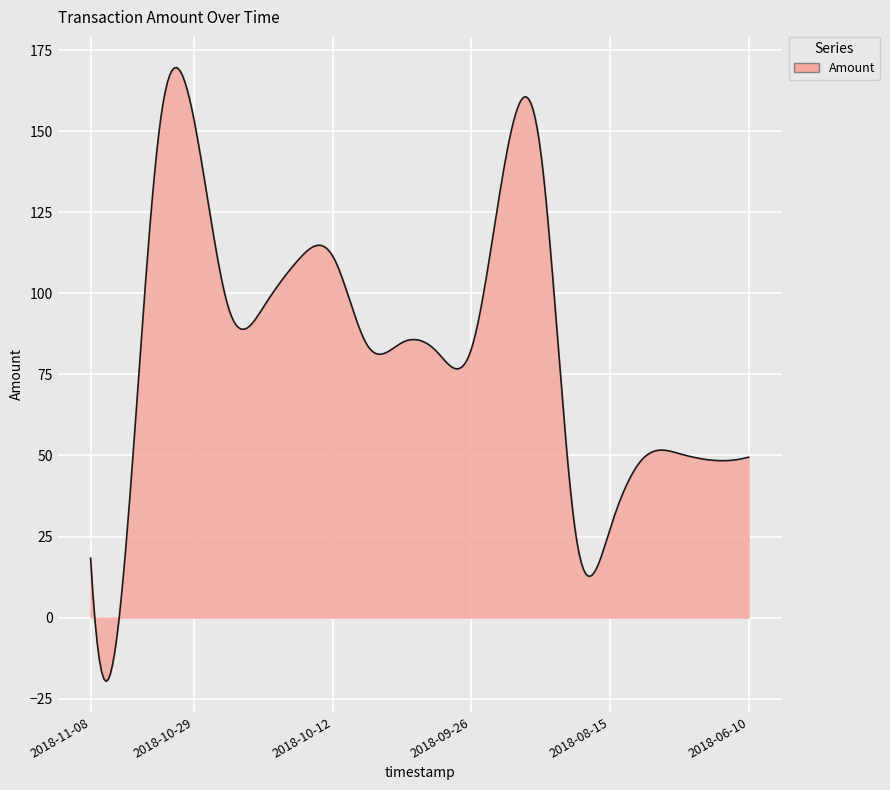

What is the difference between the maximum and minimum values?

189.3